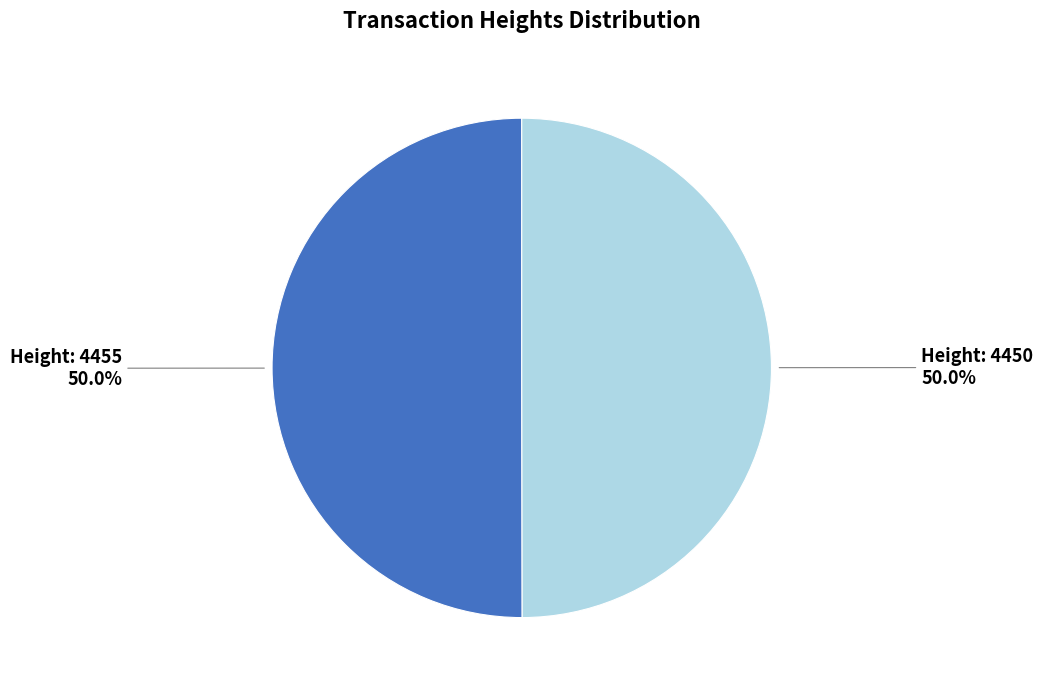

How many segments does this pie chart have?

2